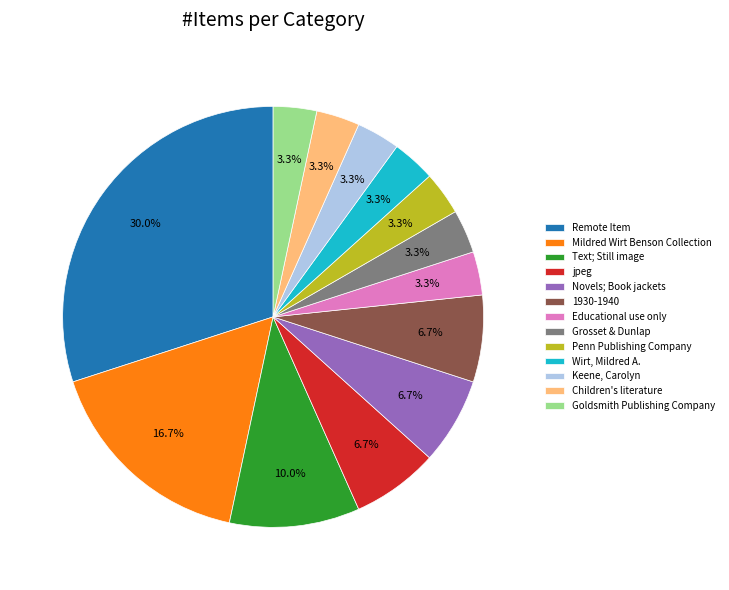

Count the number of slices in the pie.

13